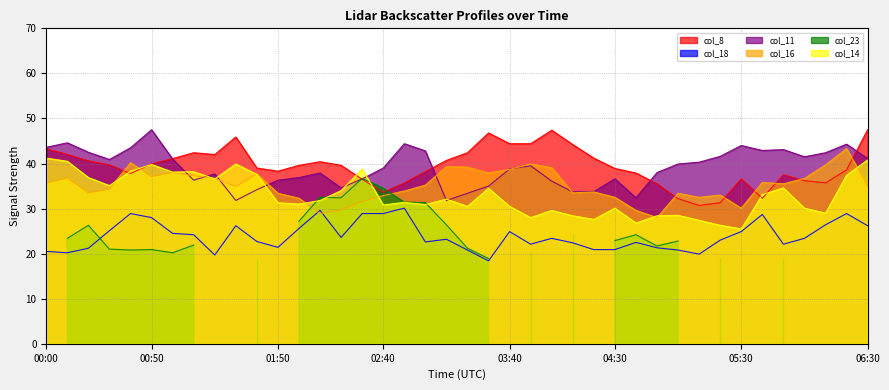

What is the average value of the col_18 series?

23.9